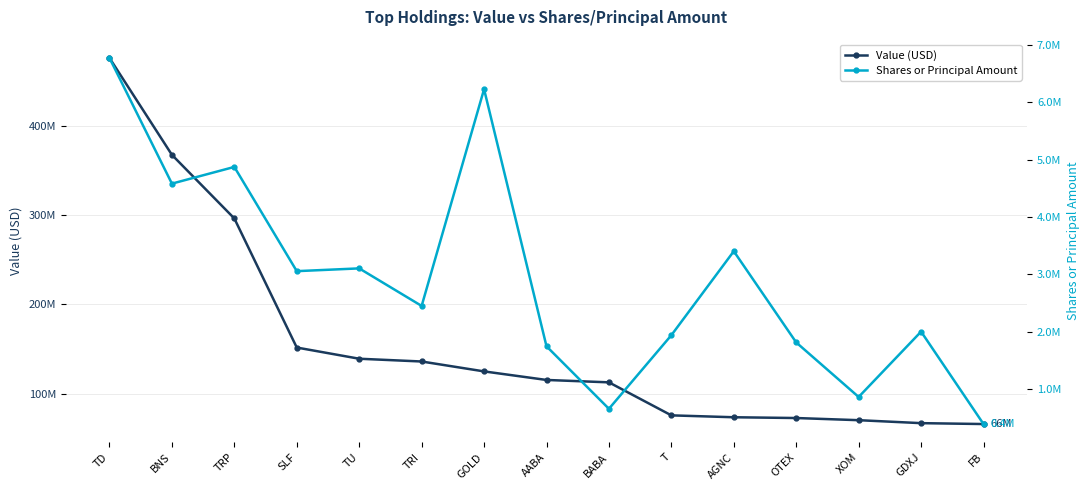

Where does the Value (USD) series first go above 115532000?

TD